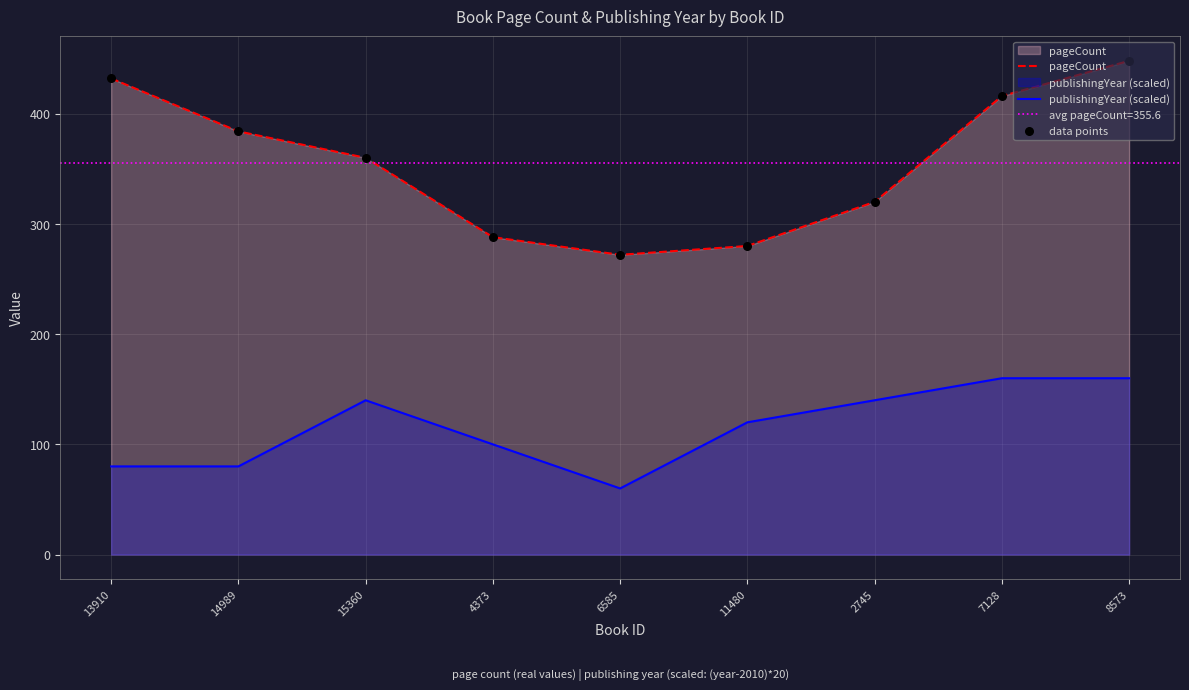

What is the lowest value of the publishingYear (scaled) series?

60